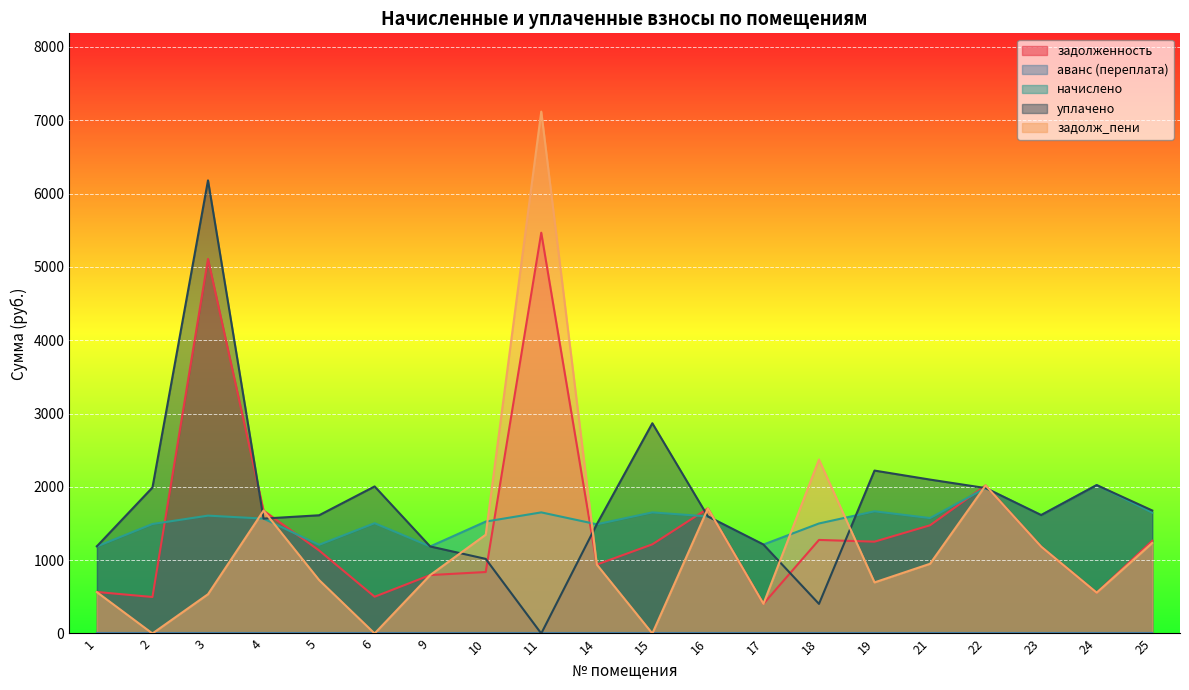

What is the maximum value shown in the chart?

7117.9